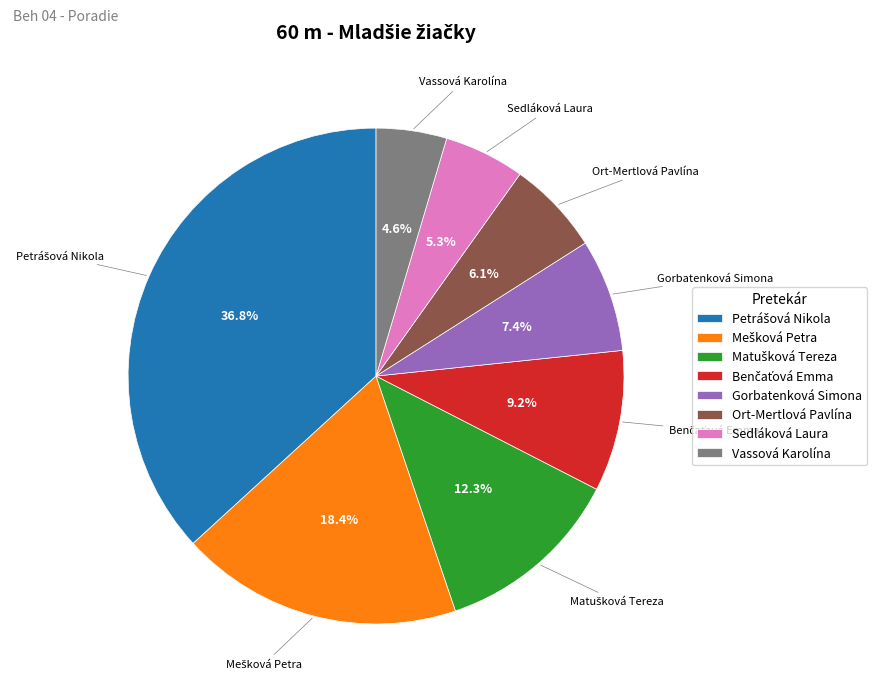

How many segments does this pie chart have?

8